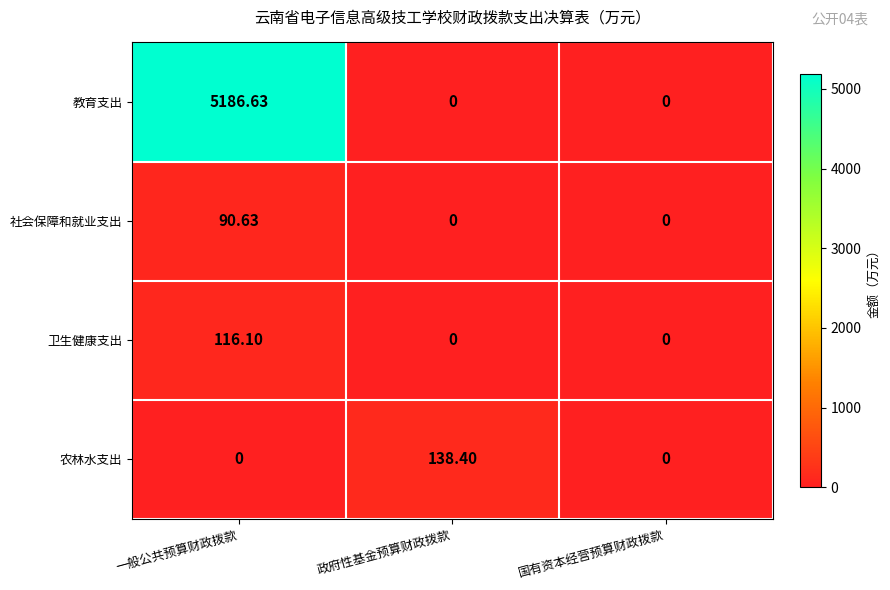

Which series has the largest range (max minus min)?

教育支出